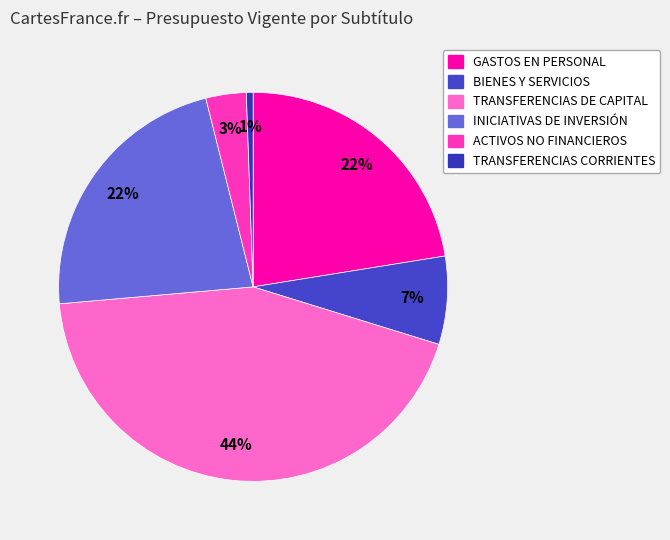

Is BIENES Y SERVICIOS the majority of the pie?

No